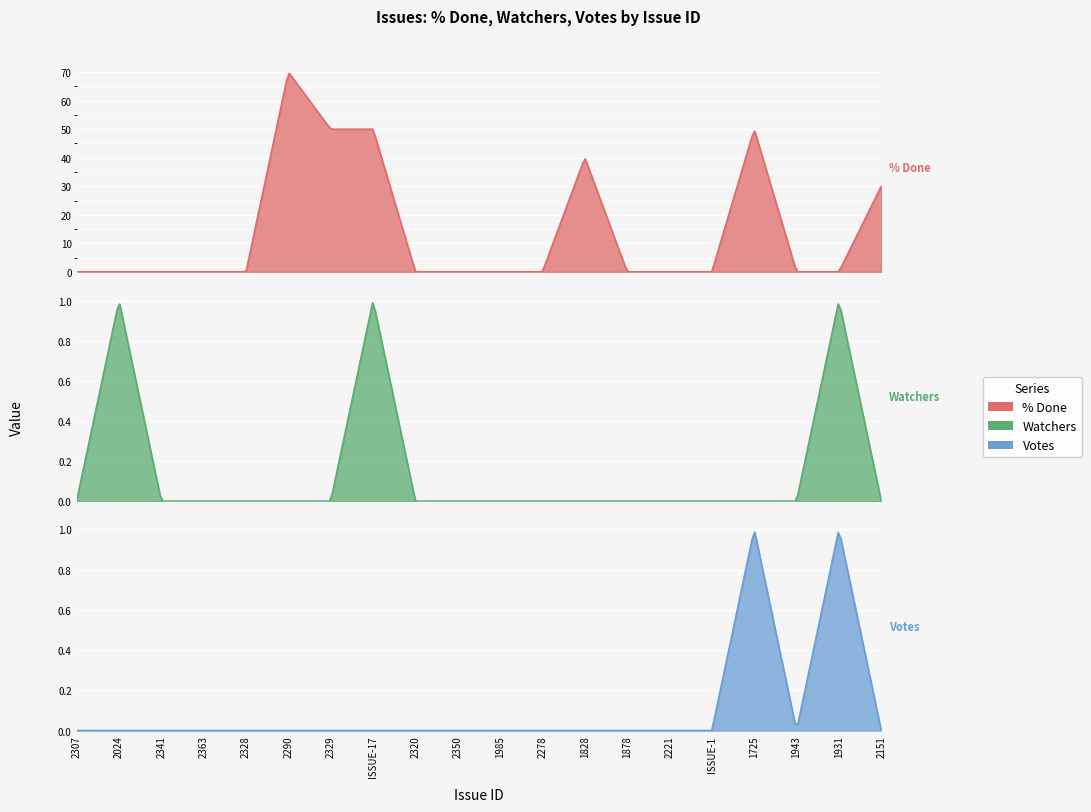

What position from the left is 1878?

14